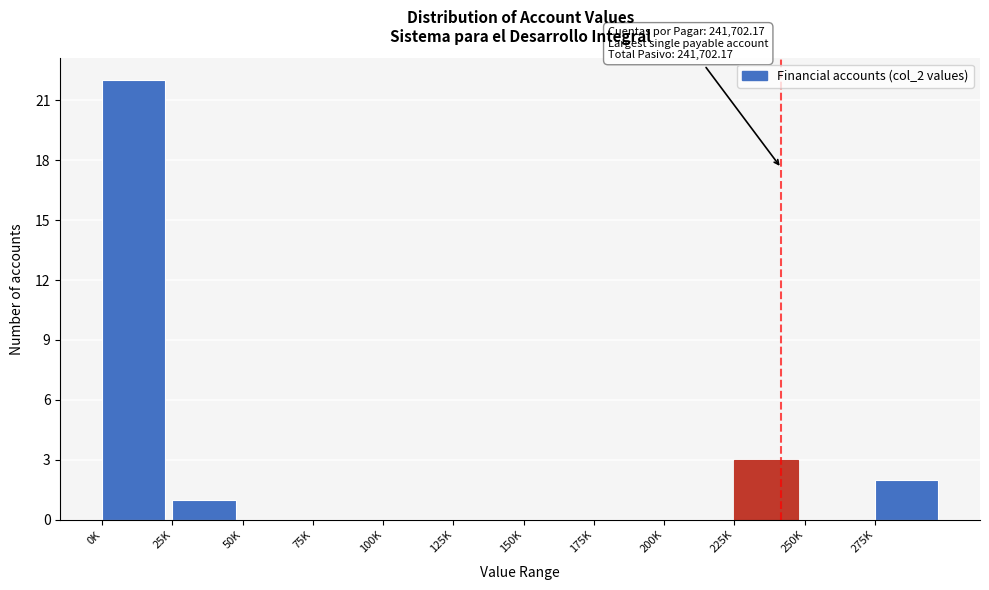

Reading right to left, what are all the values shown in this chart?

275K=2	250K=0	225K=3	200K=0	175K=0	150K=0	125K=0	100K=0	75K=0	50K=0	25K=1	0K=22